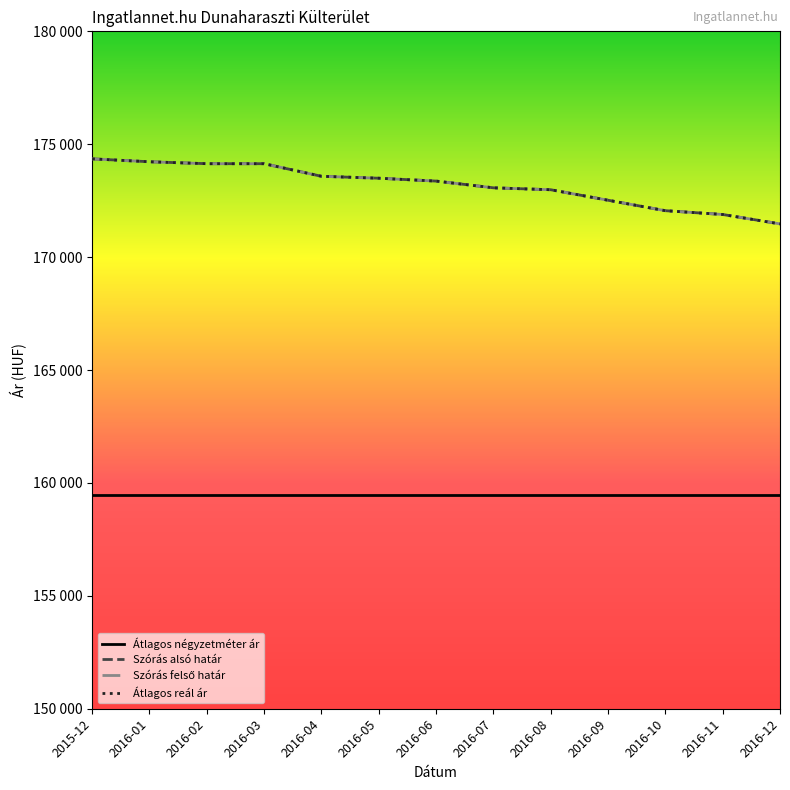

What is the label of the 3rd point from the left?

2016-02